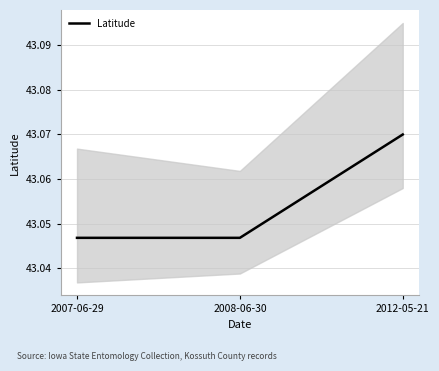

Read the value at 2012-05-21.

43.1